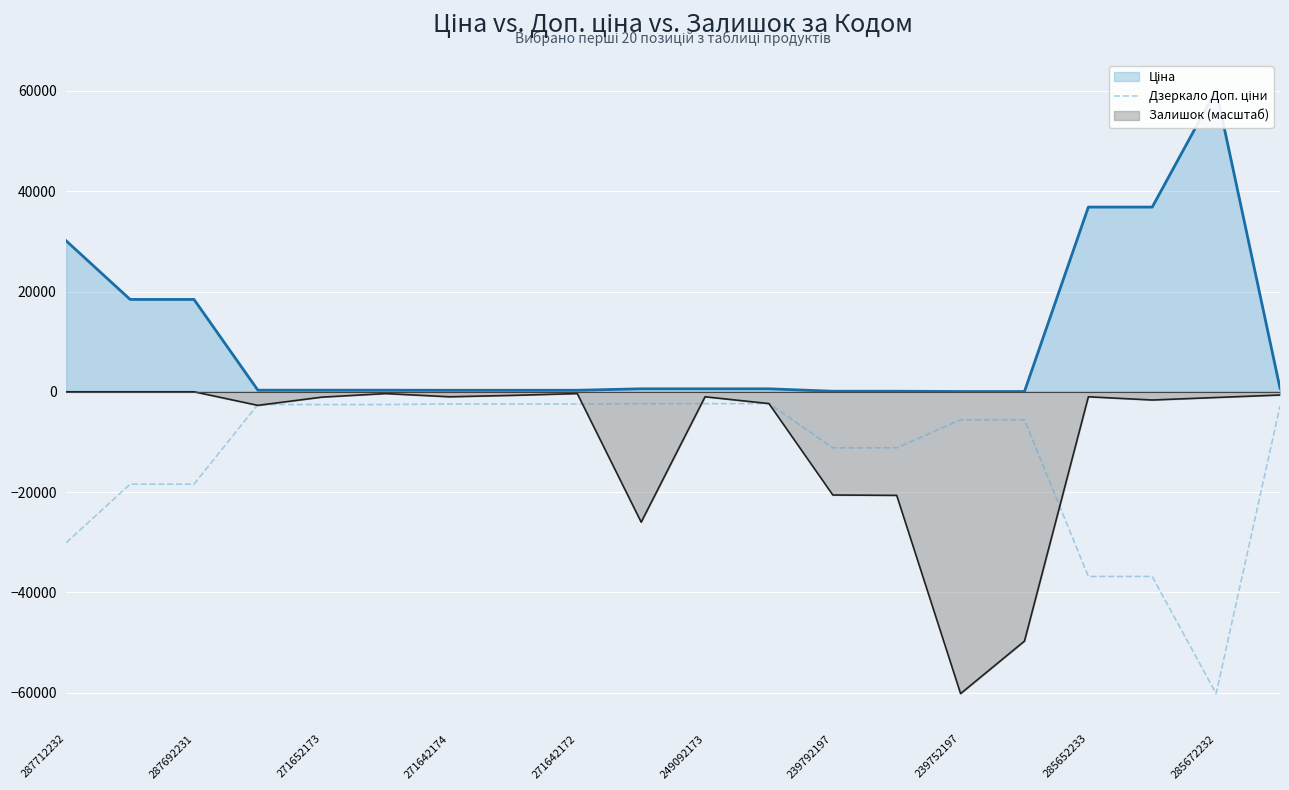

What is the minimum value for Залишок (масштаб)?

-60205.6